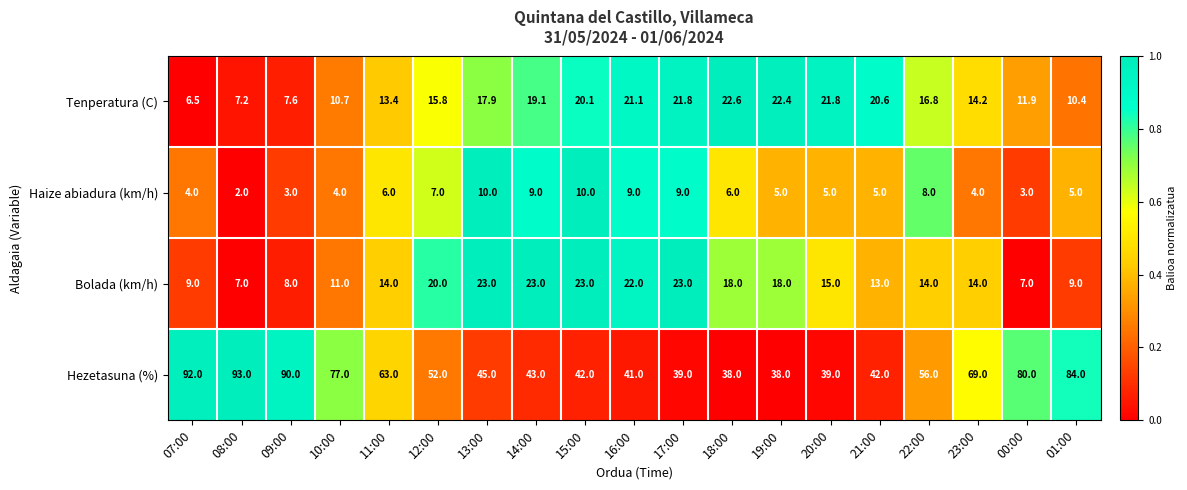

At which category does the chart reach its minimum across all series?

08:00